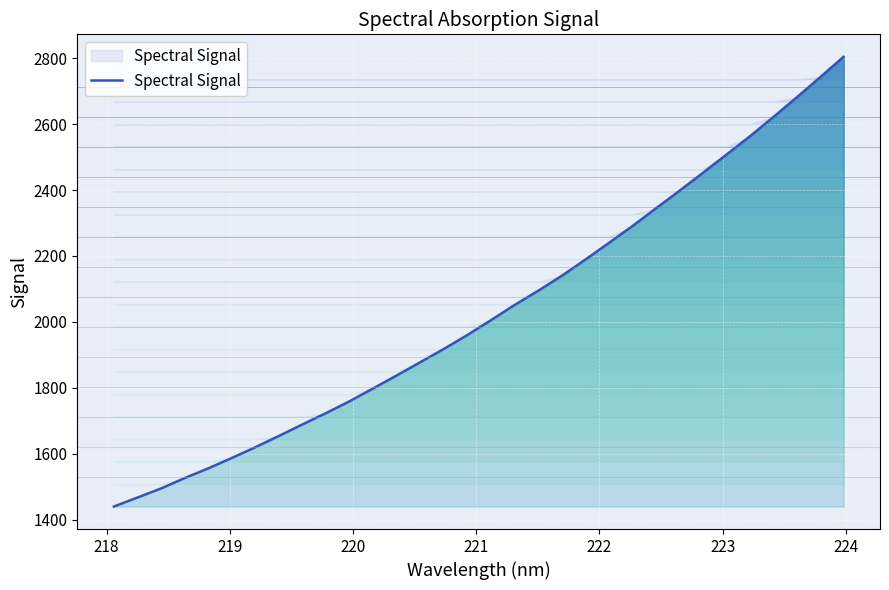

What is the smallest value displayed?

1439.5